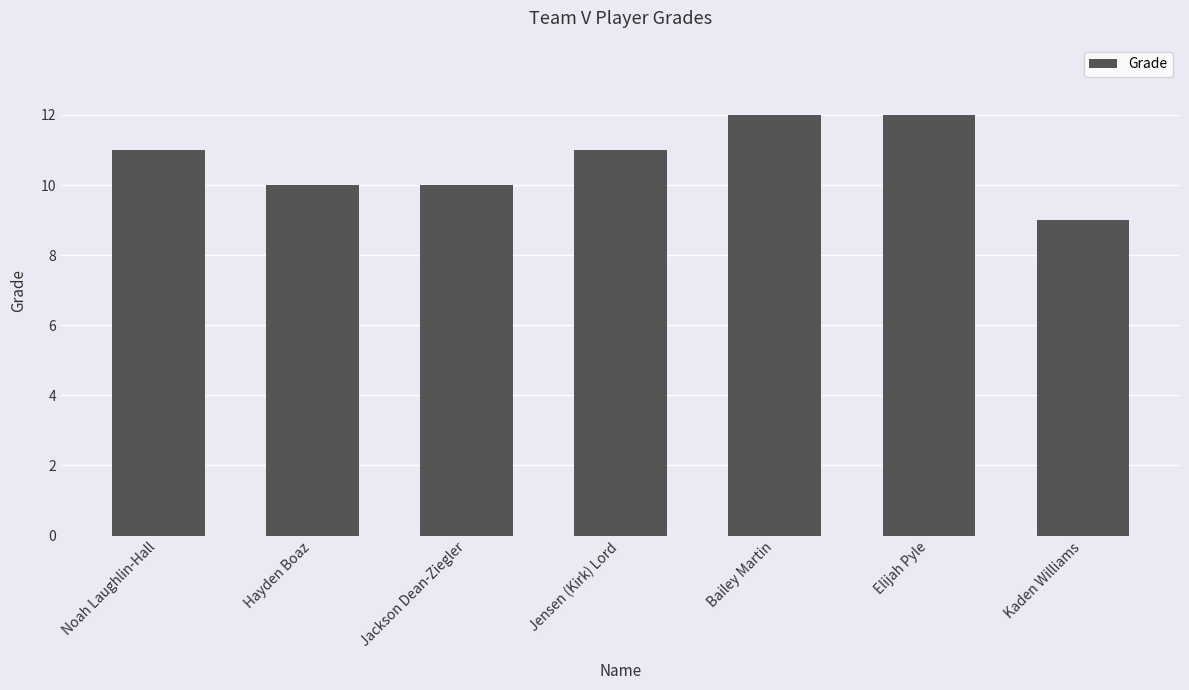

Which has a higher value, Kaden Williams or Noah Laughlin-Hall?

Noah Laughlin-Hall